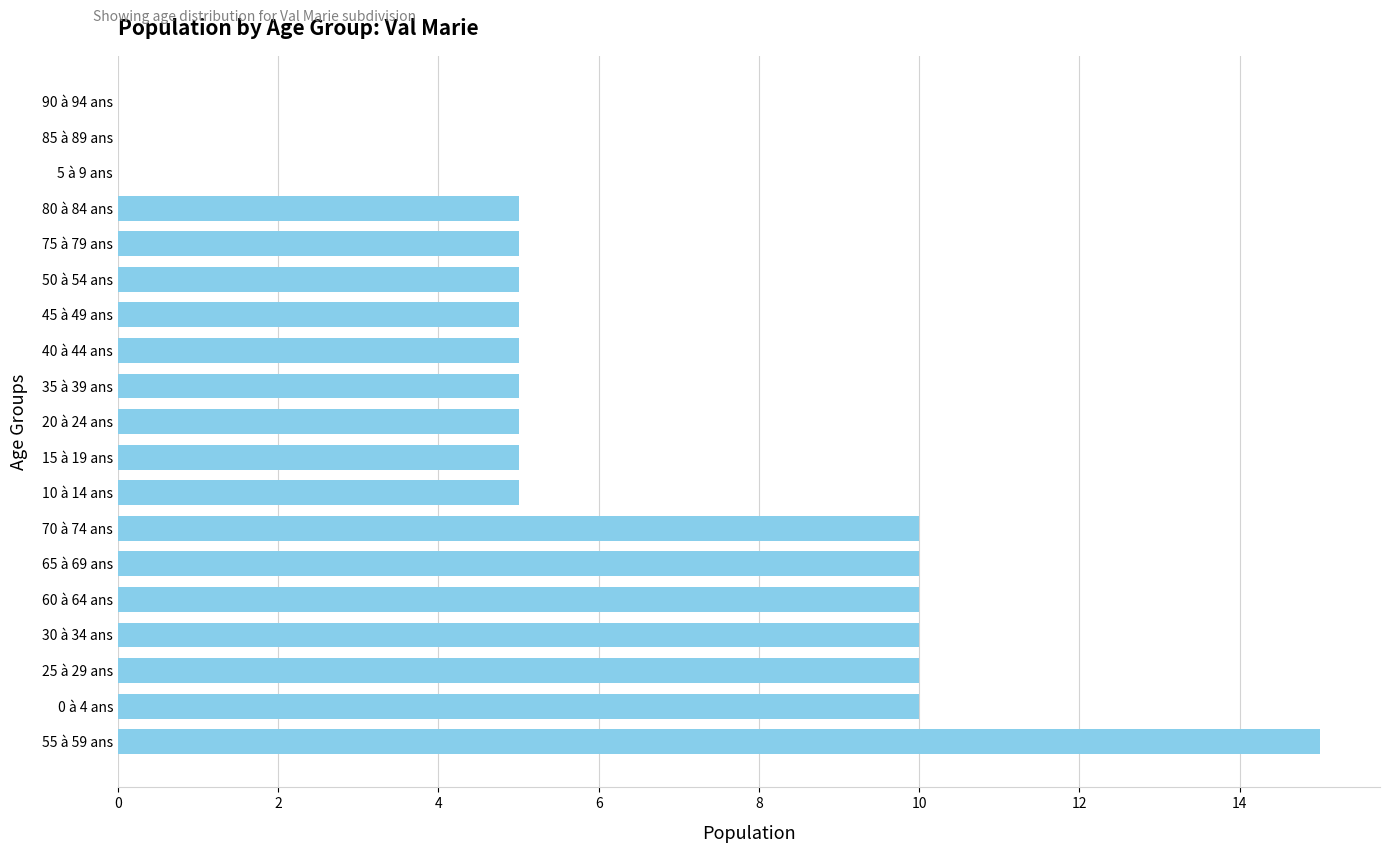

How many distinct data groups are displayed?

1